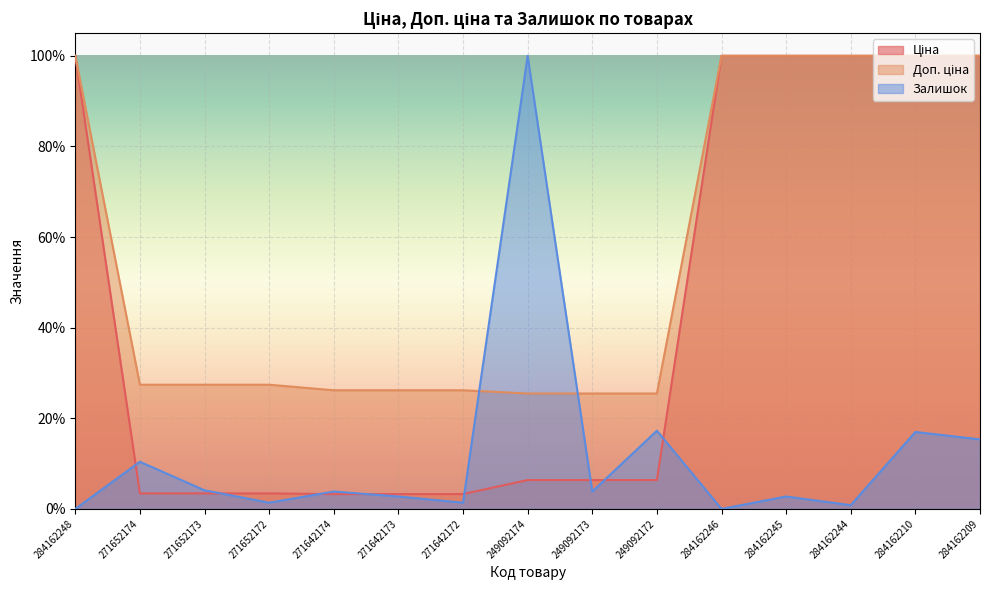

How many lines are shown in the chart?

3